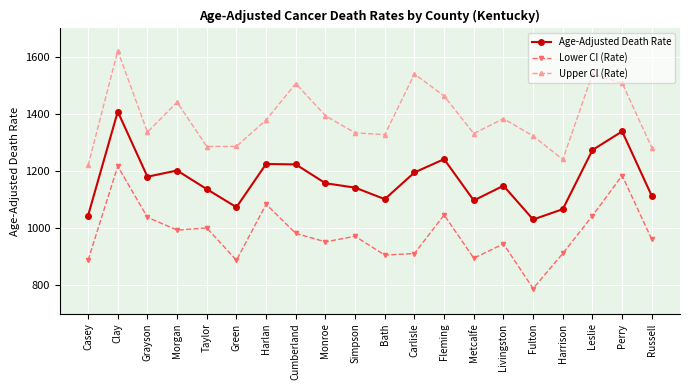

How many distinct data groups are displayed?

3